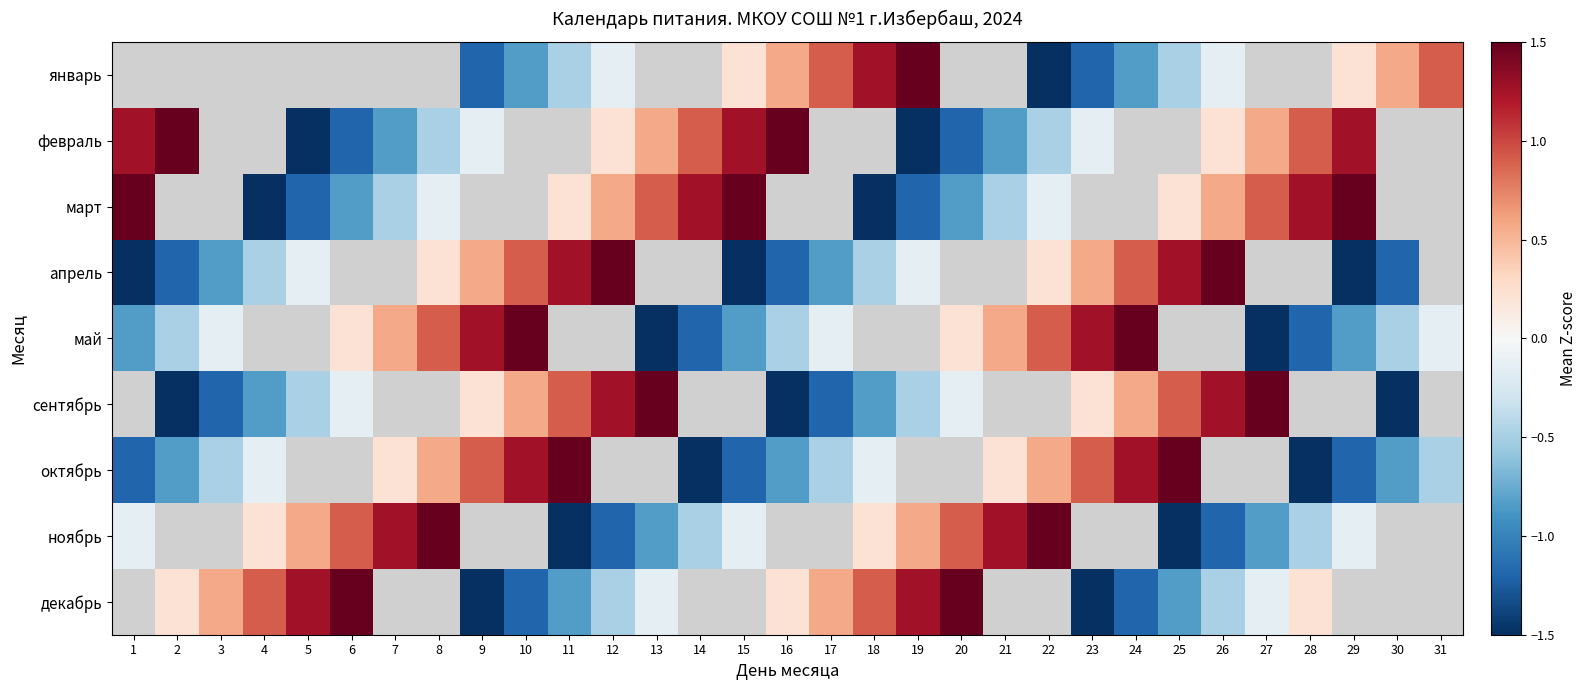

At which label is март closest to 0?

8